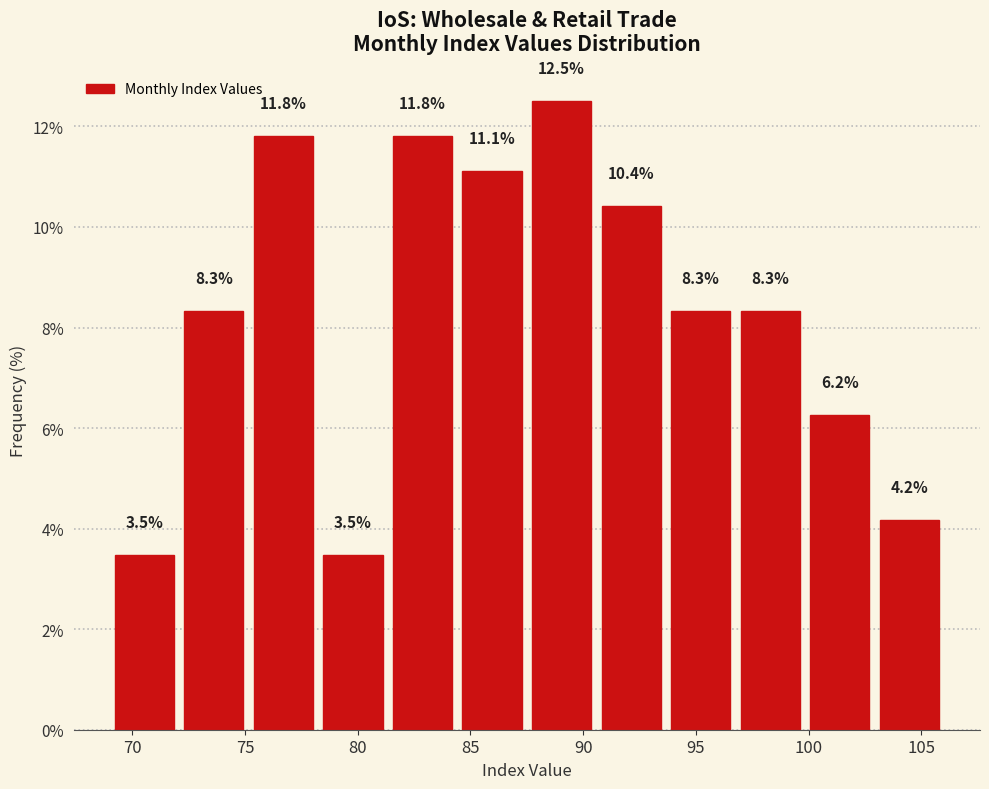

How tall is the bar that spans 72.0 to 75.0 on the x-axis? The bar edges are not printed on the chart, so give them approximately, as read against the axis.

8.3